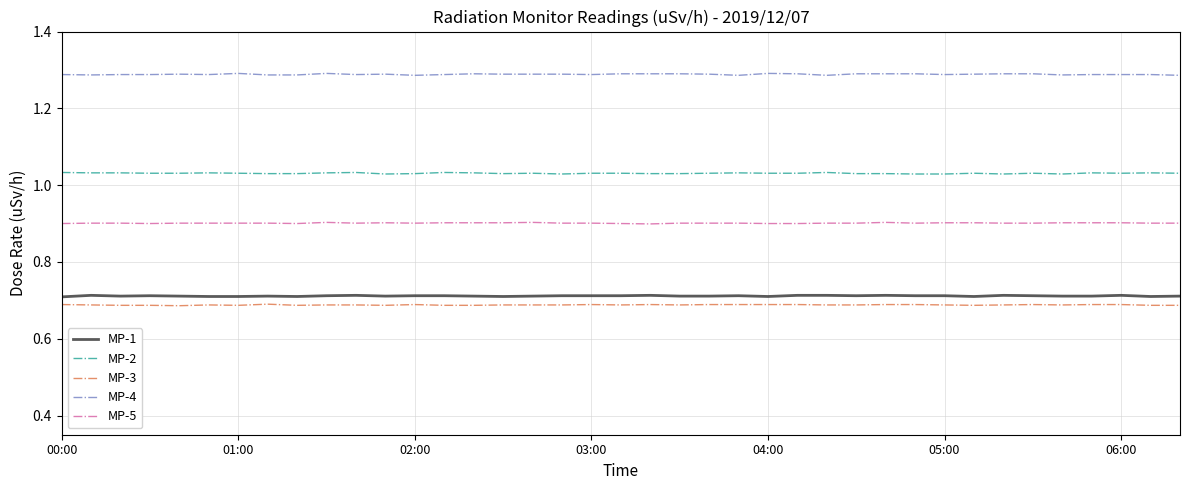

Count the MP-1 values in the range 0 to 1.

39